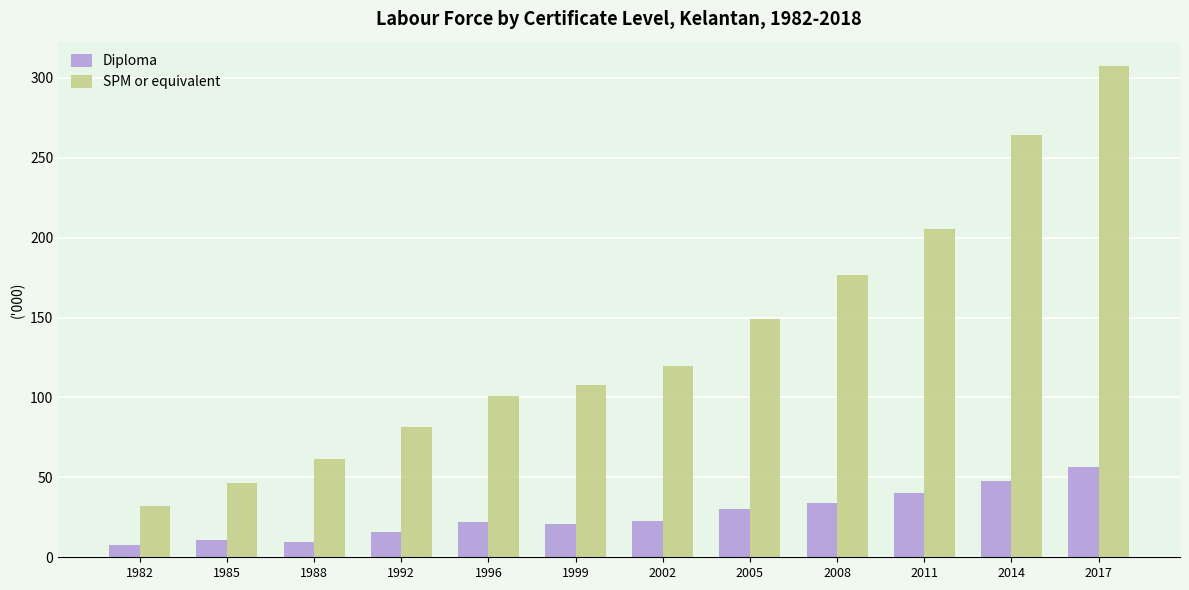

What is the total value across all series at 2017?

363.6